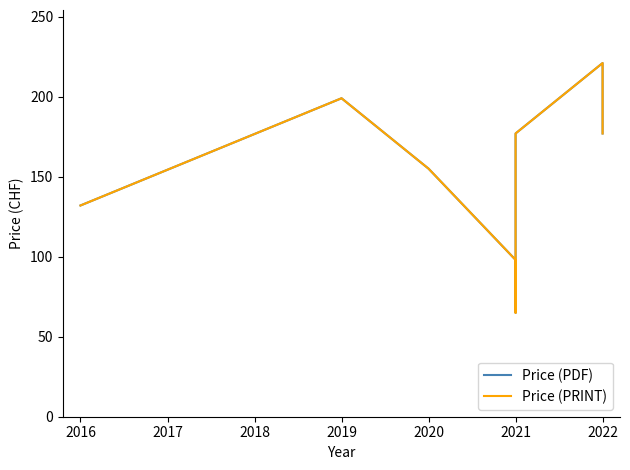

What are all the series names shown in the legend?

Price (PDF), Price (PRINT)